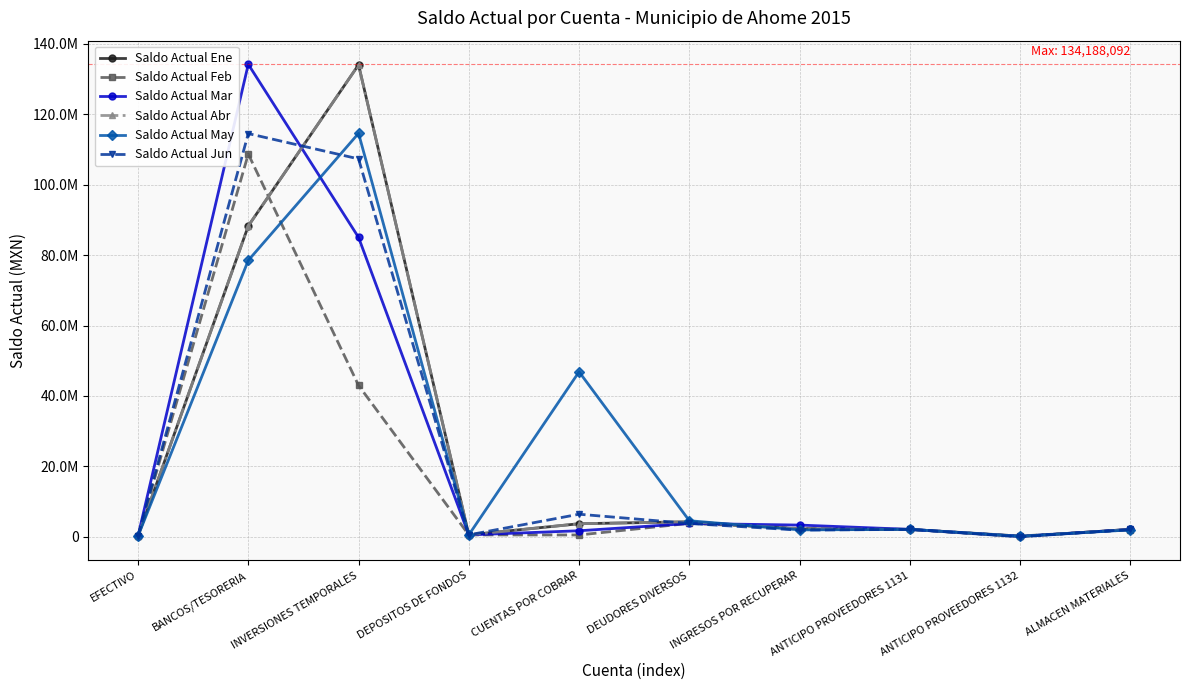

Does the chart display data point markers on the line(s)?

Yes